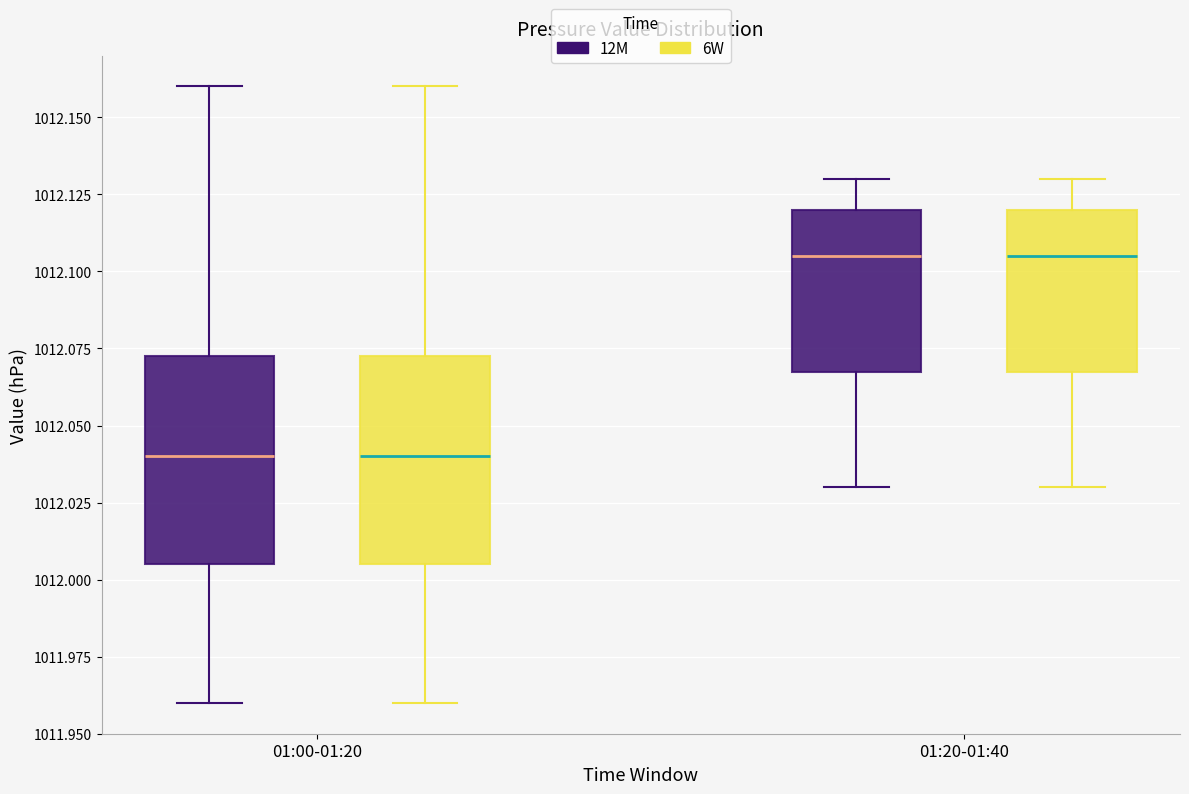

Where does the median line of the box for 01:20-01:40 (12M) sit on the y-axis? The values are not printed on the chart, so give them approximately, as read against the axis.

1012.105